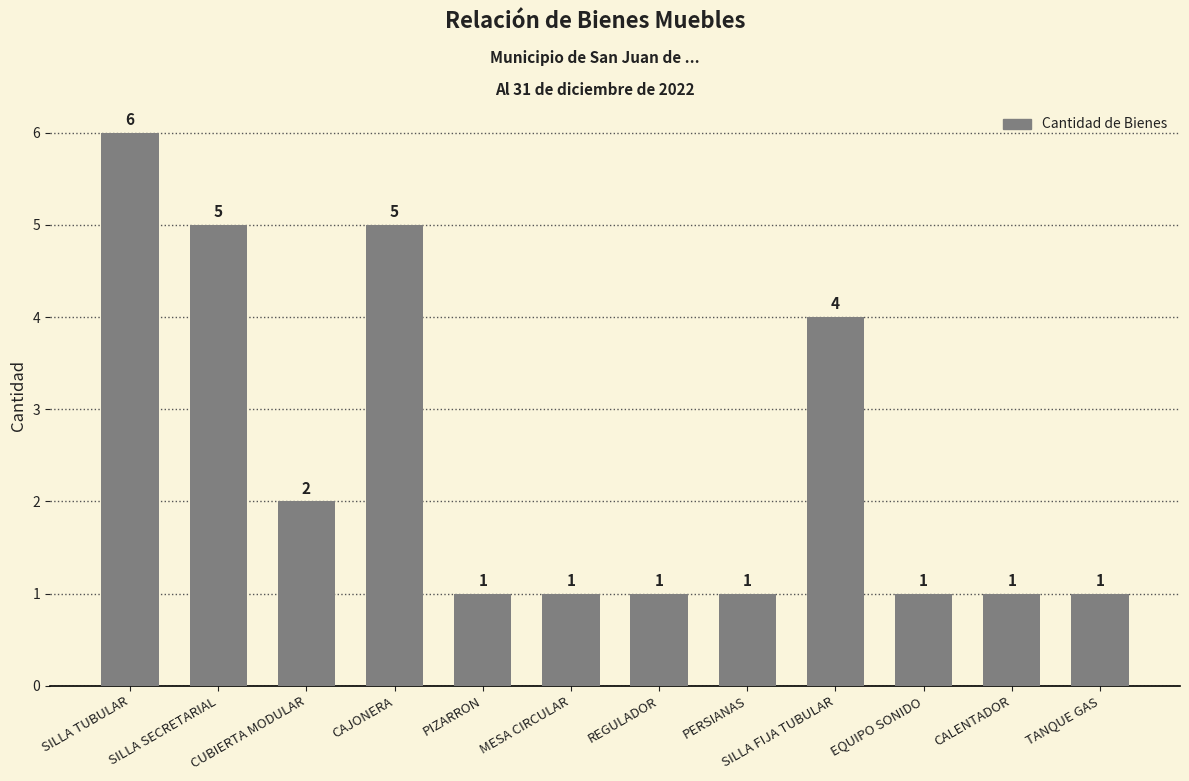

Reading left to right, what are all the values shown in this chart?

6	5	2	5	1	1	1	1	4	1	1	1